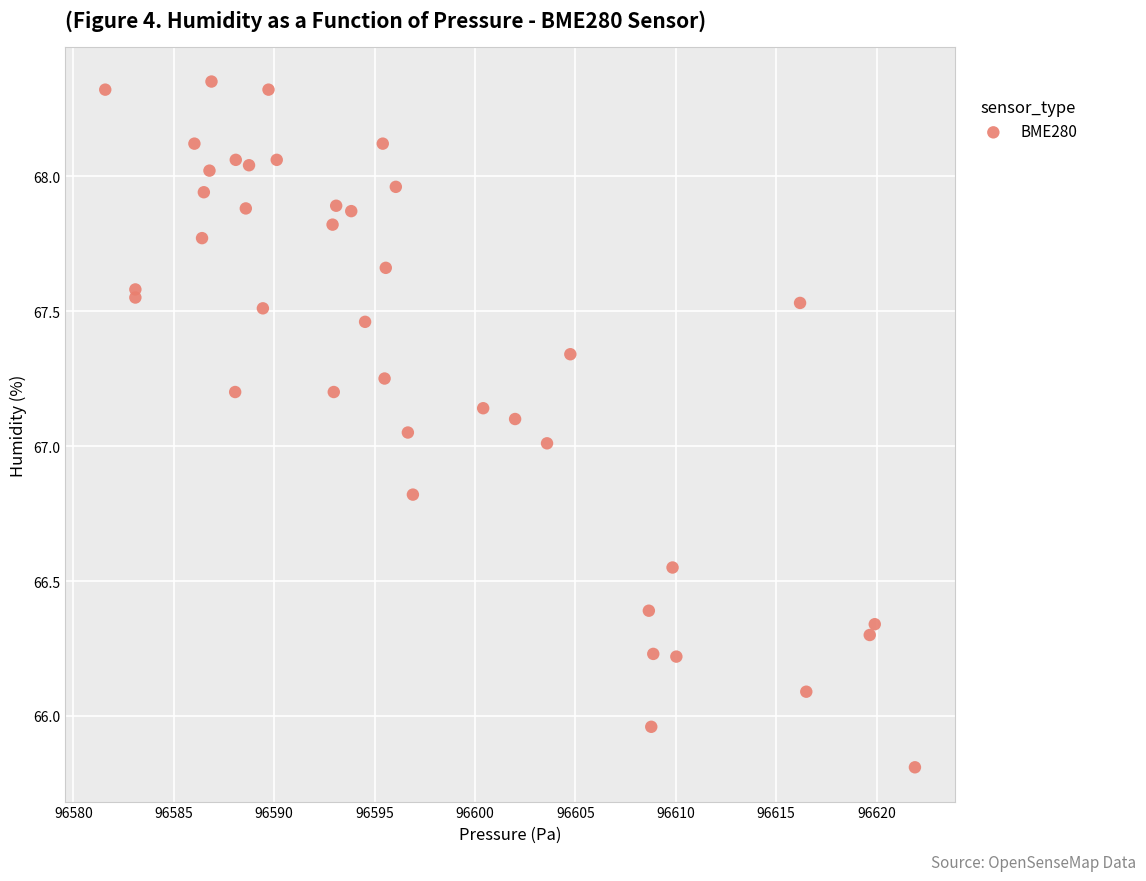

What is the range of Y values (max minus min)?

2.5